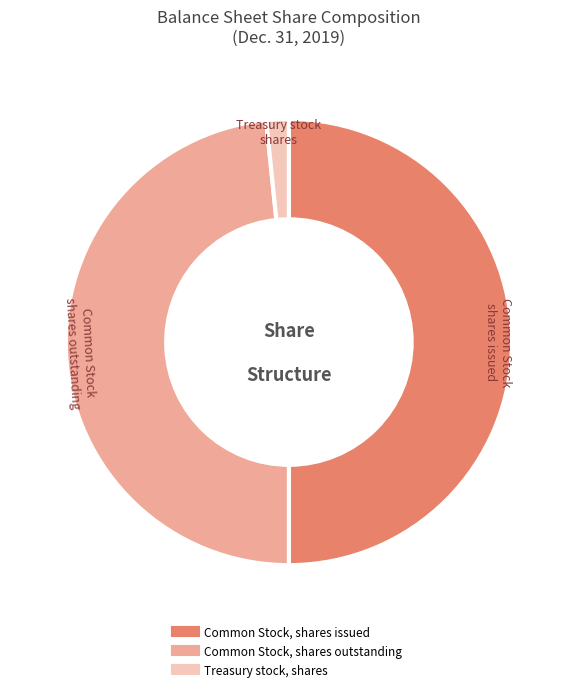

Does Common Stock, shares outstanding account for over 50% of the chart?

No